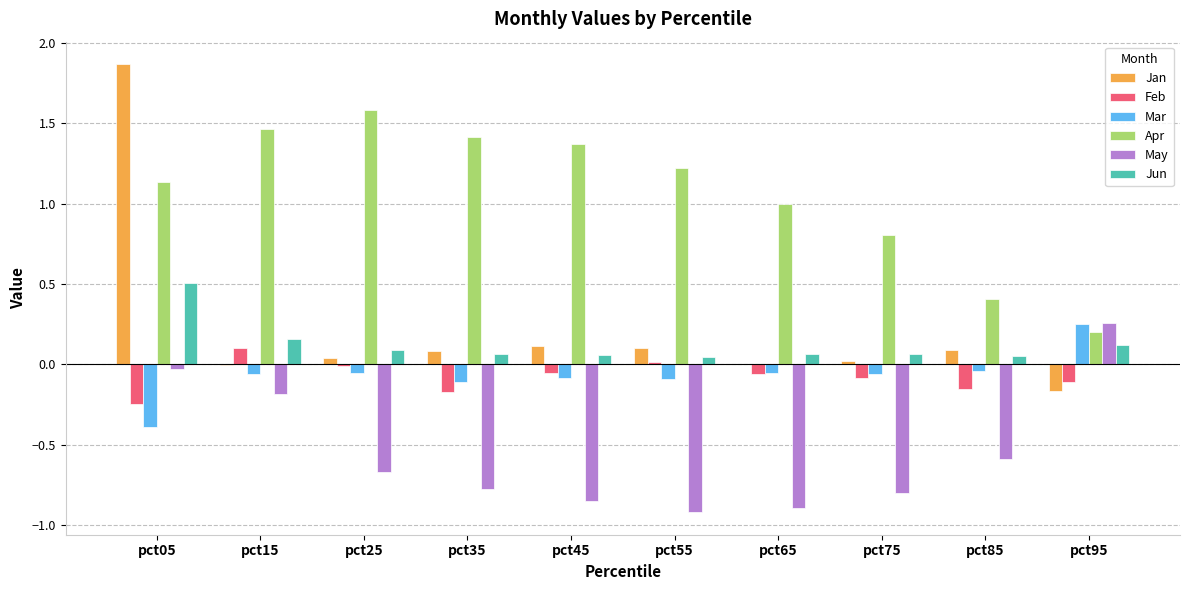

Between pct15 and pct35, which series saw the biggest shift?

May